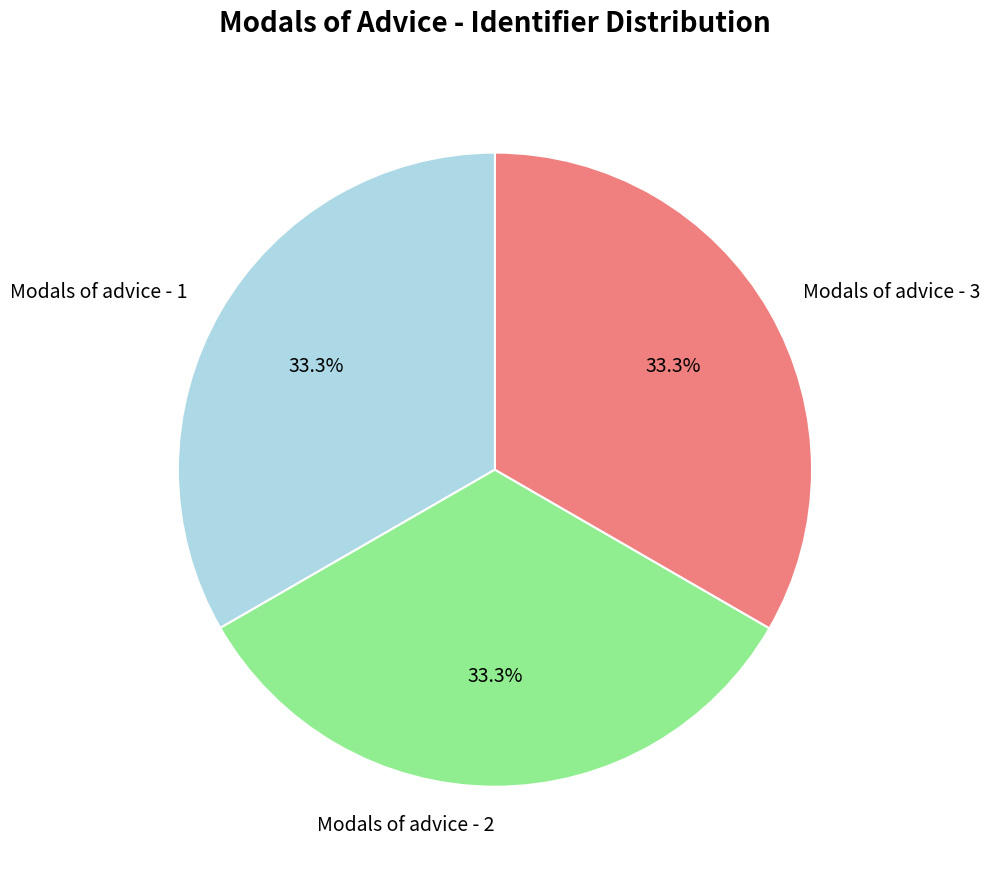

Is Modals of advice - 1 the majority of the pie?

No